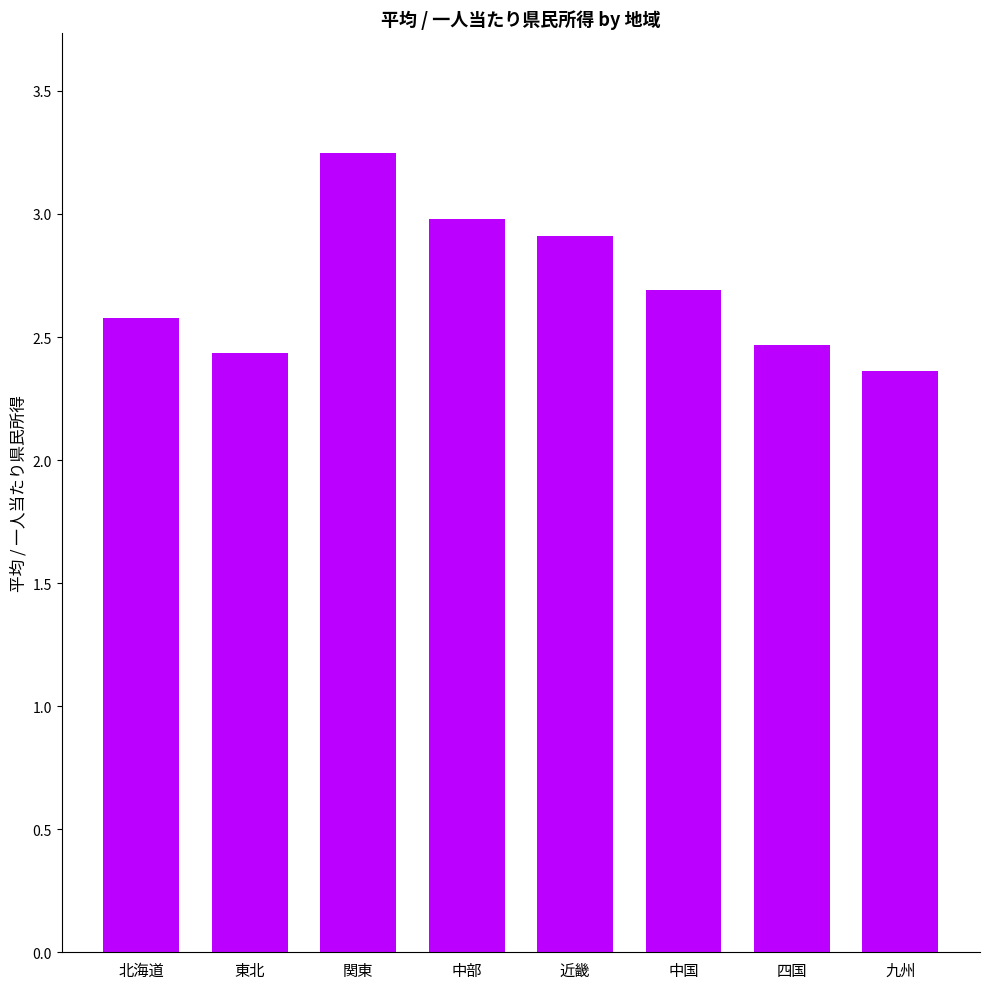

Which category has the lowest value across all series?

九州